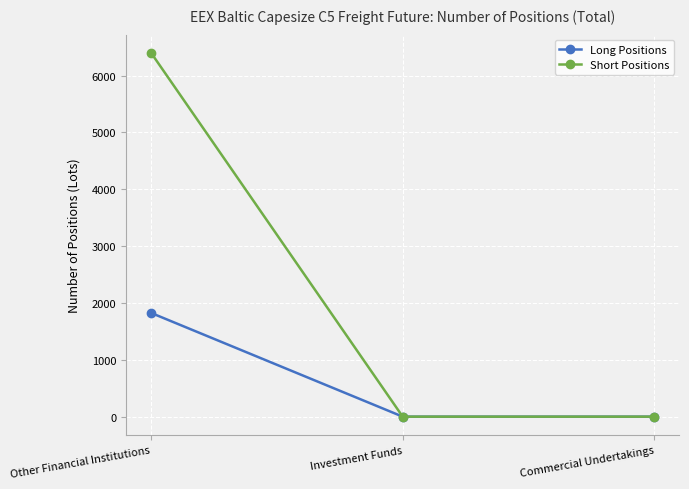

Reading left to right, transcribe all the data shown in this chart.

Long Positions: 1825	0	0
Short Positions: 6400	0	0